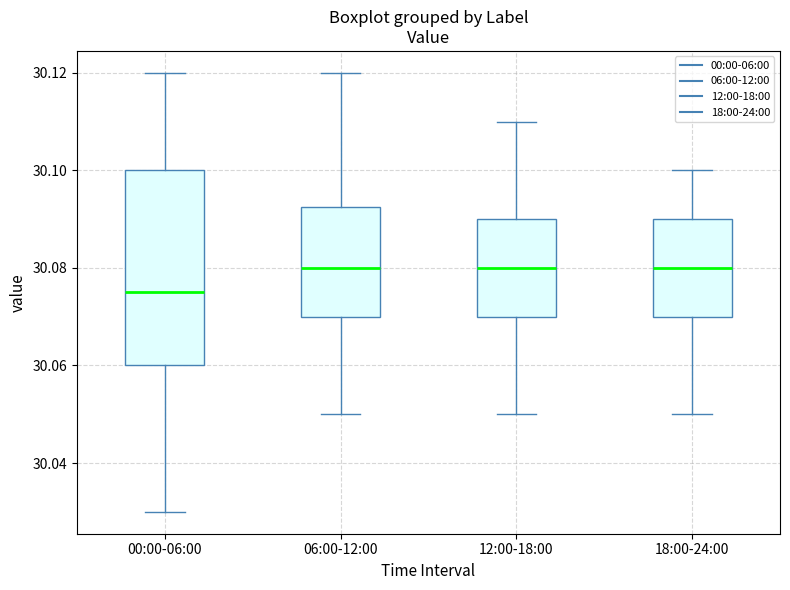

Which box's median line is the lowest?

00:00-06:00